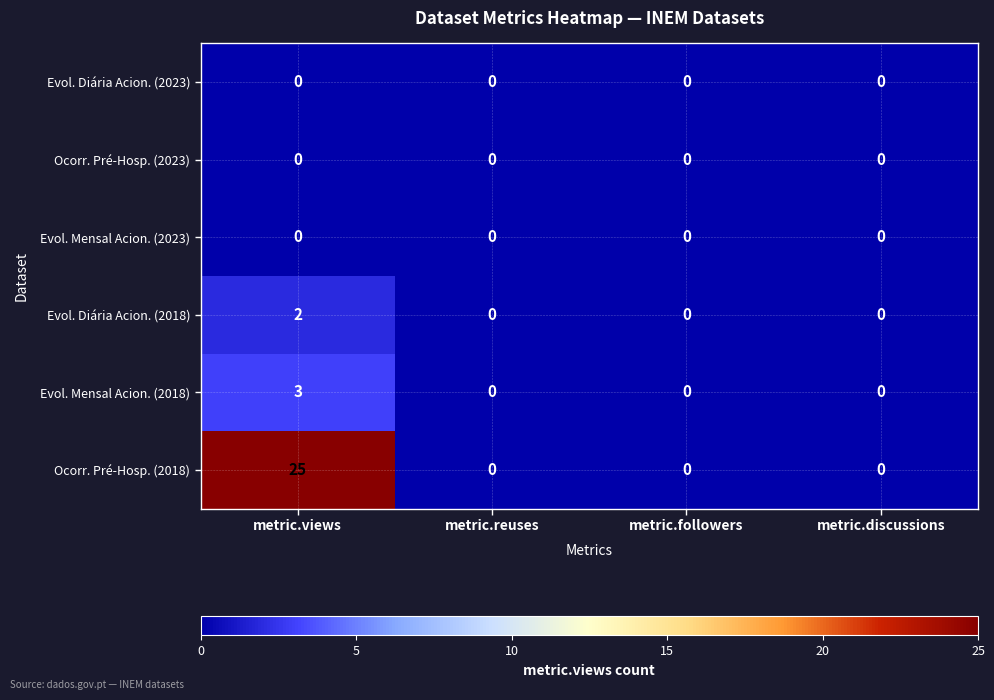

Which series has the widest spread of values?

Ocorr. Pré-Hosp. (2018)